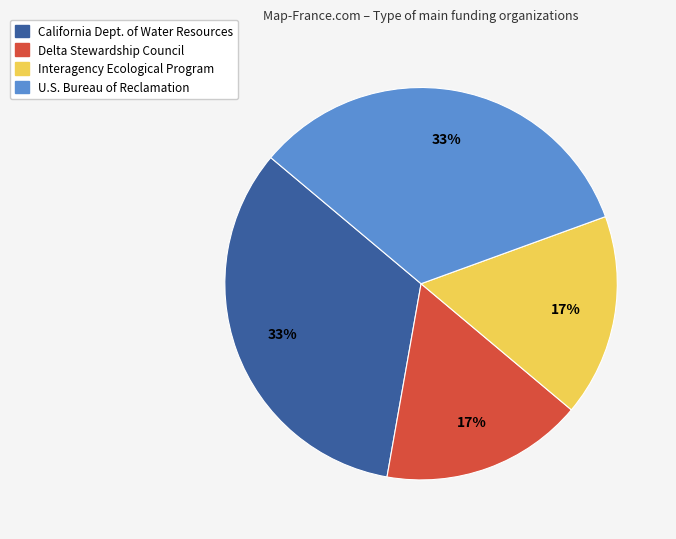

How many slices are in this pie chart?

4